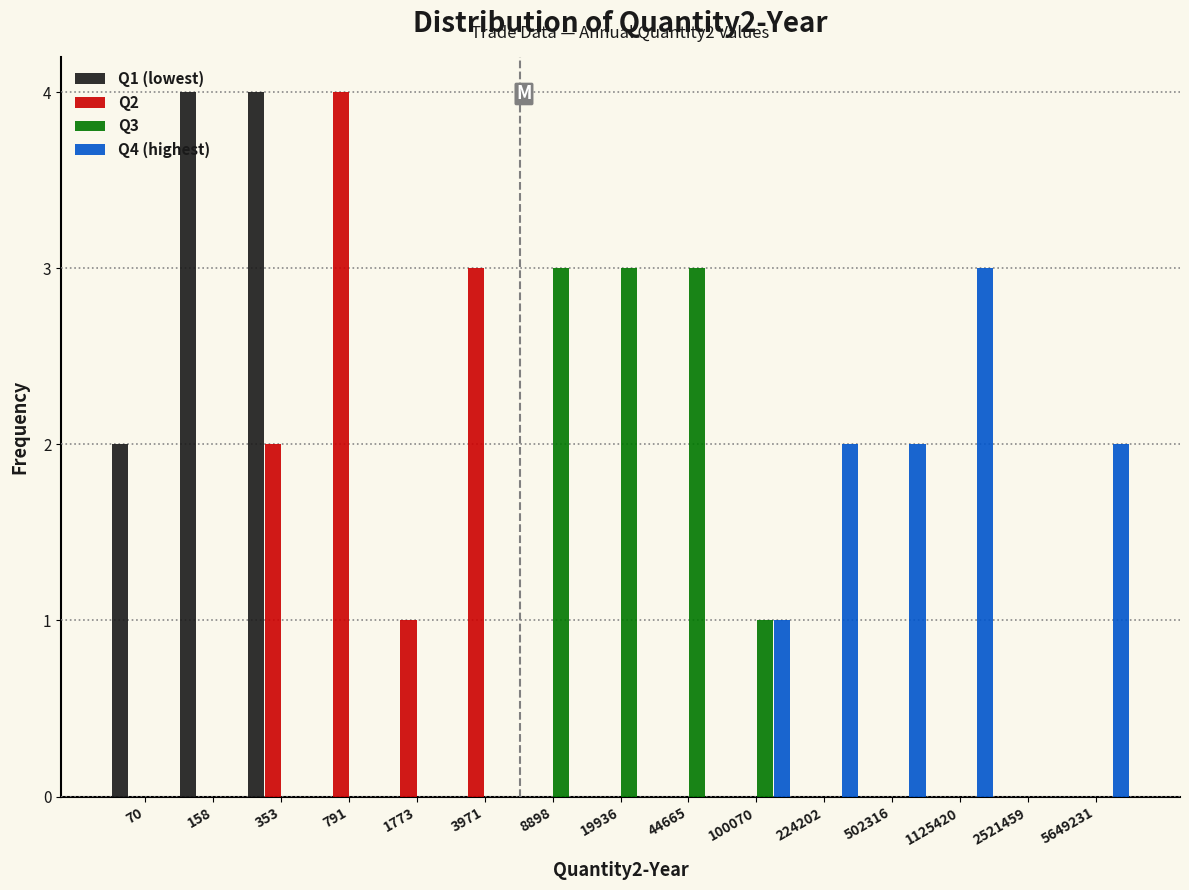

What is the total value across all series at 19936?

3